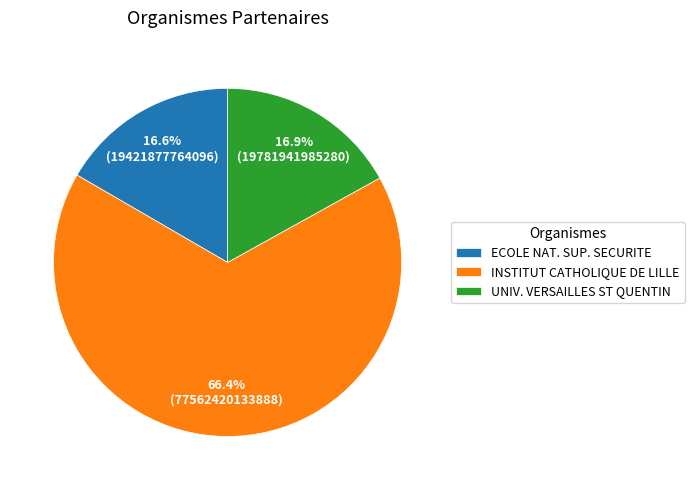

Between UNIV. VERSAILLES ST QUENTIN and INSTITUT CATHOLIQUE DE LILLE, which is larger?

INSTITUT CATHOLIQUE DE LILLE